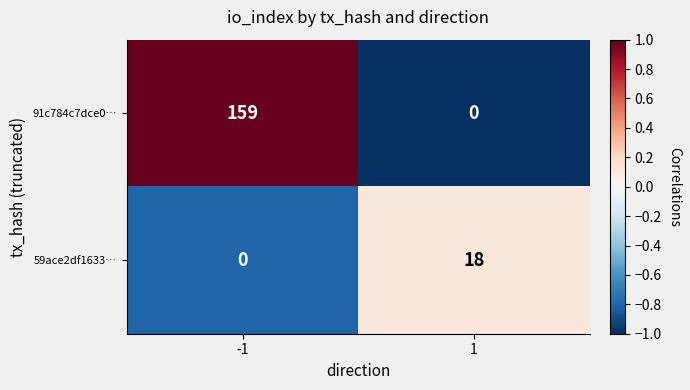

What is the approximate value of 59ace2df1633… at 1, to the nearest 5?

20